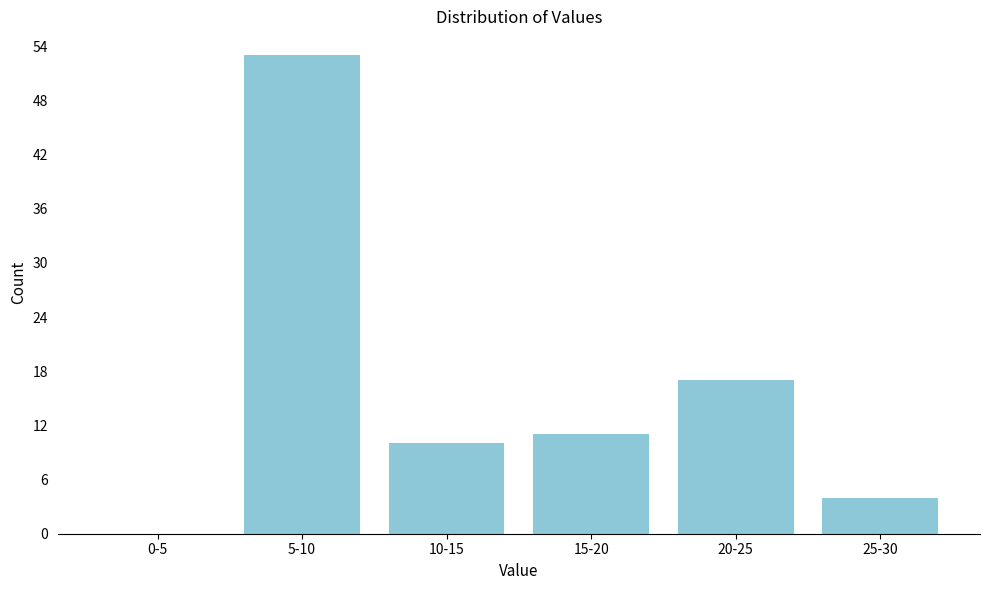

Reading right to left, transcribe all the data shown in this chart.

25-30=4	20-25=17	15-20=11	10-15=10	5-10=53	0-5=0